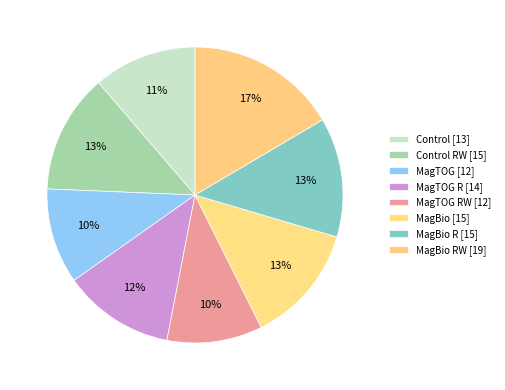

Which slice is the largest?

MagBio RW